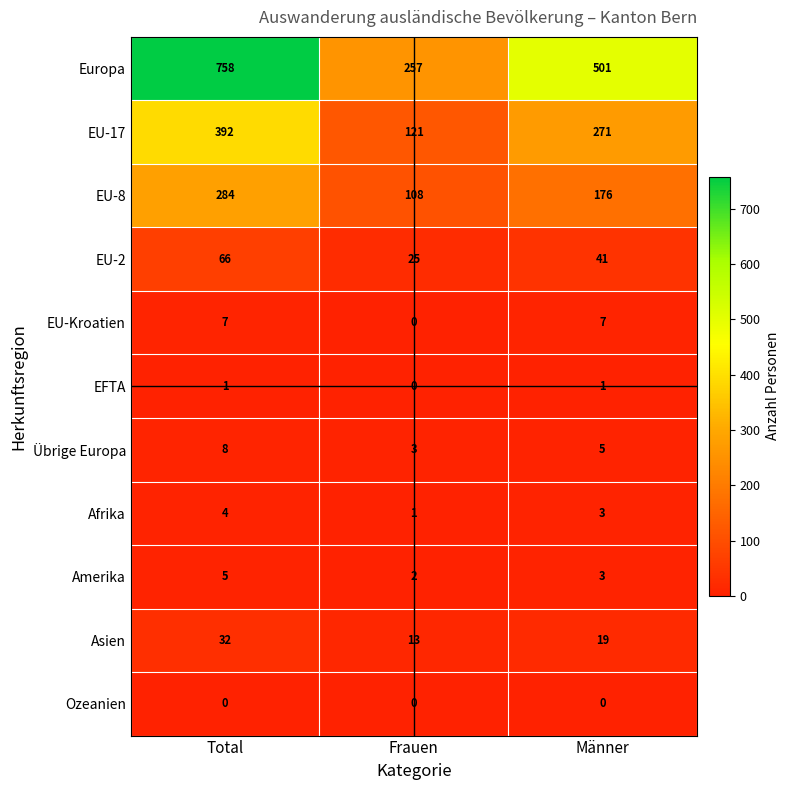

How many data points does each series have?

3